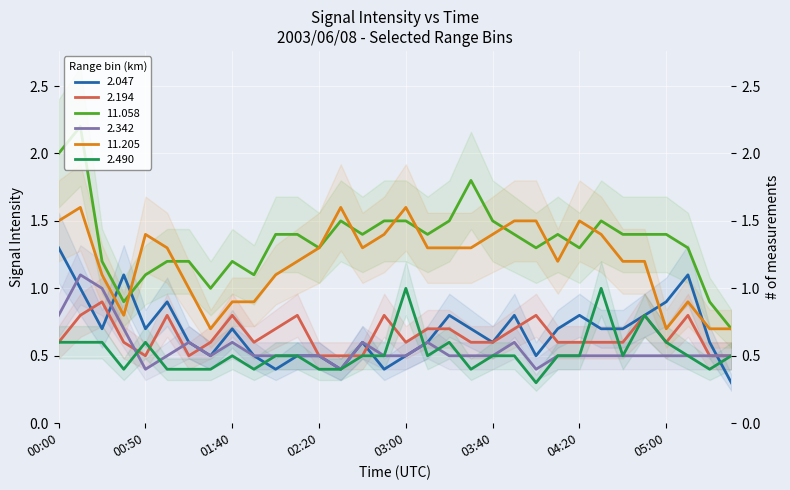

What position from the left is 02:40?

15